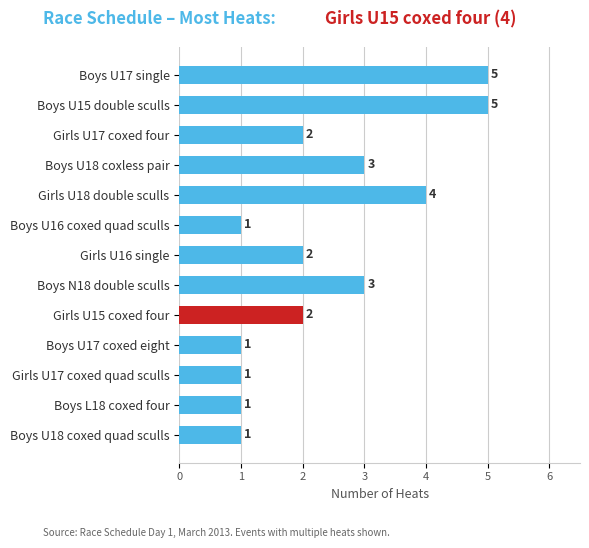

How many series are shown in this chart?

1